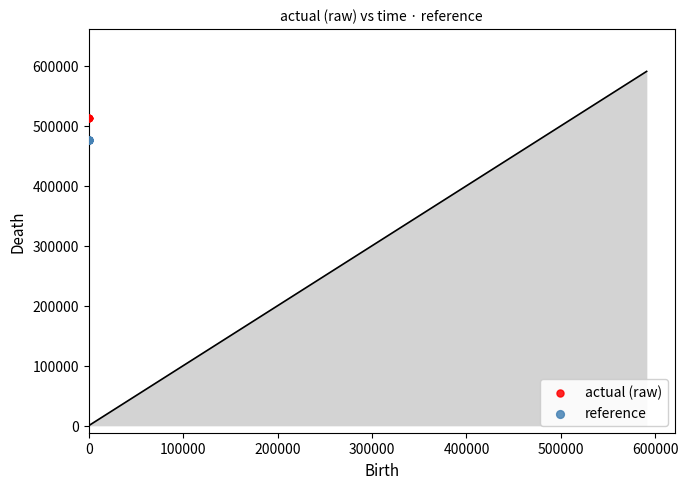

Which series contains the highest Y value?

actual (raw)